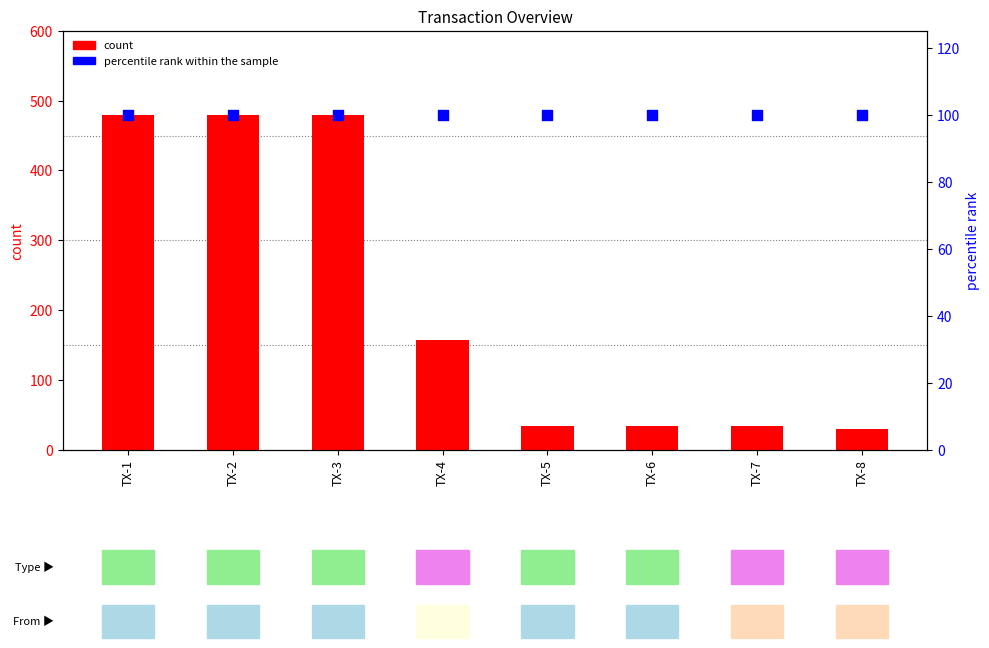

Which series has the largest Y range (max minus min)?

count